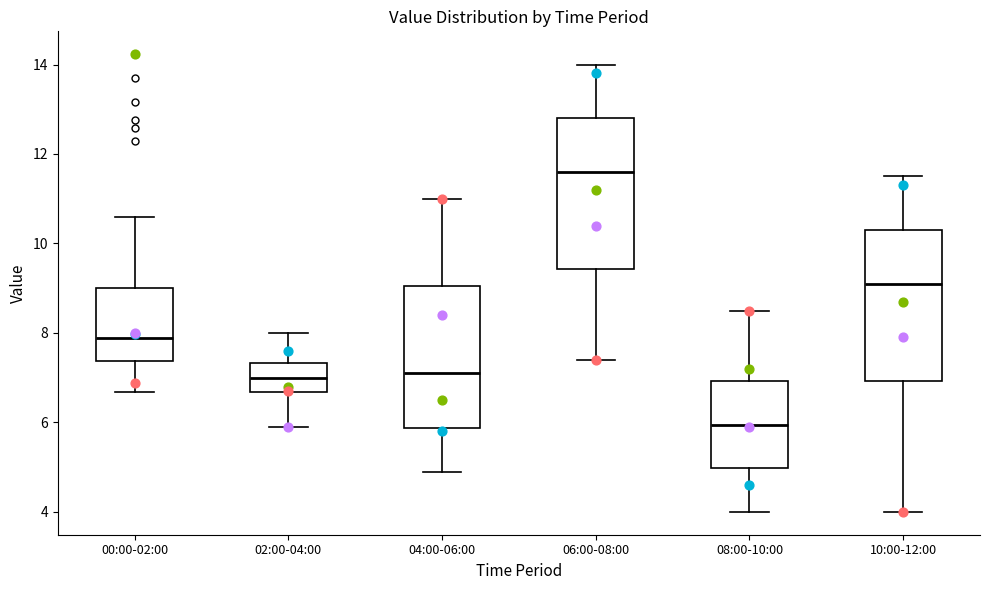

Where does the median line of the box for 08:00-10:00 sit on the y-axis? The values are not printed on the chart, so give them approximately, as read against the axis.

6.0